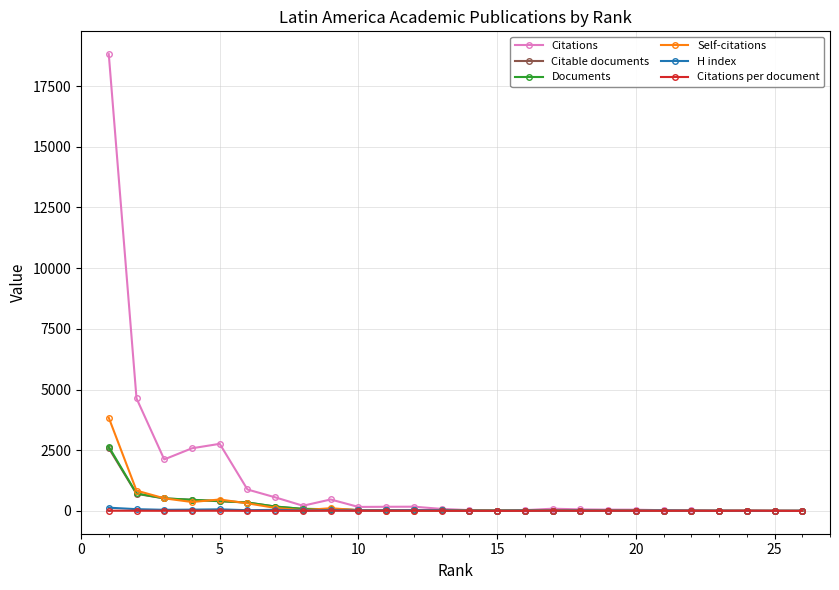

Which series has the widest spread of values?

Citations